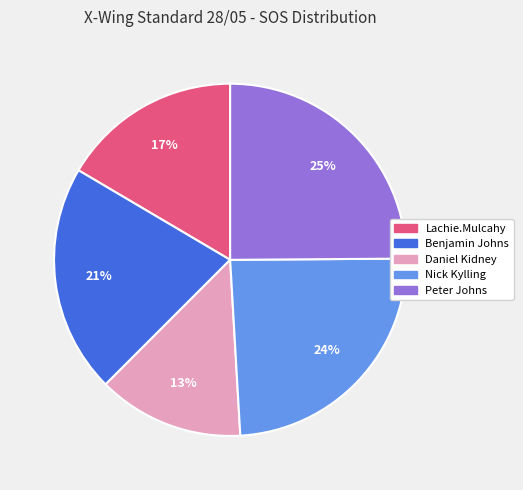

Count the number of slices in the pie.

5